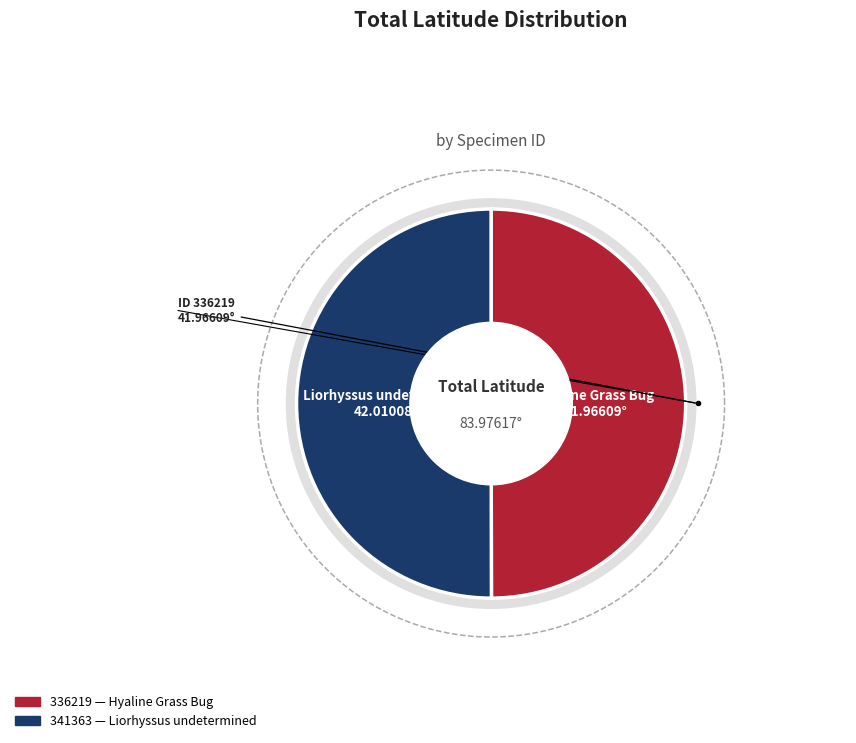

True or false: 341363 accounts for 50% of the total.

True